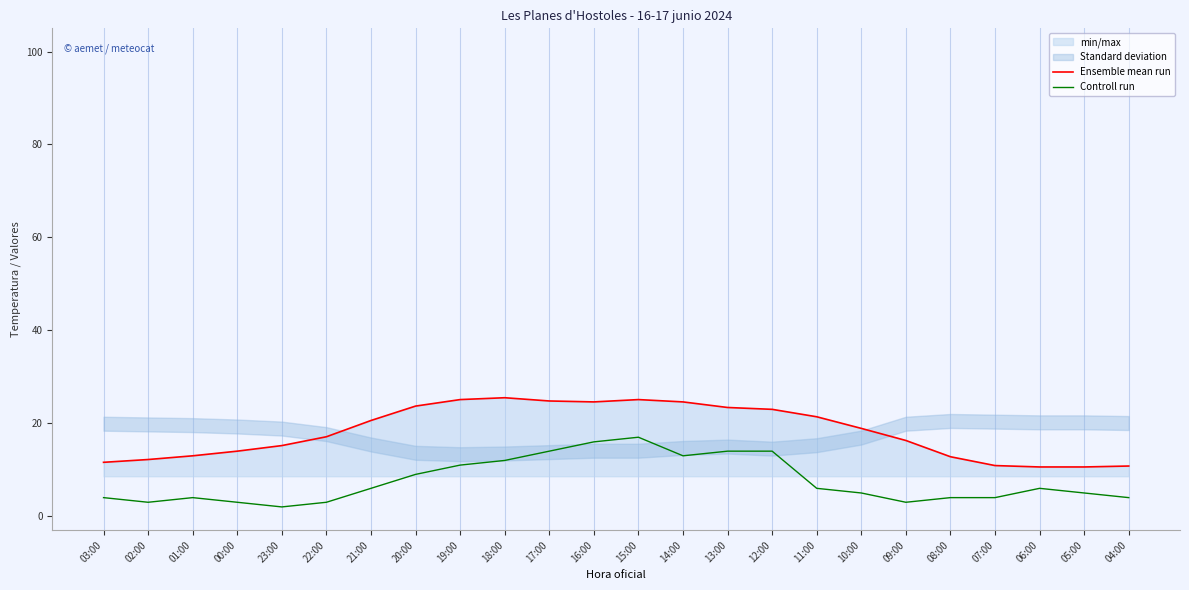

How many interior local peaks does the Controll run series have?

3